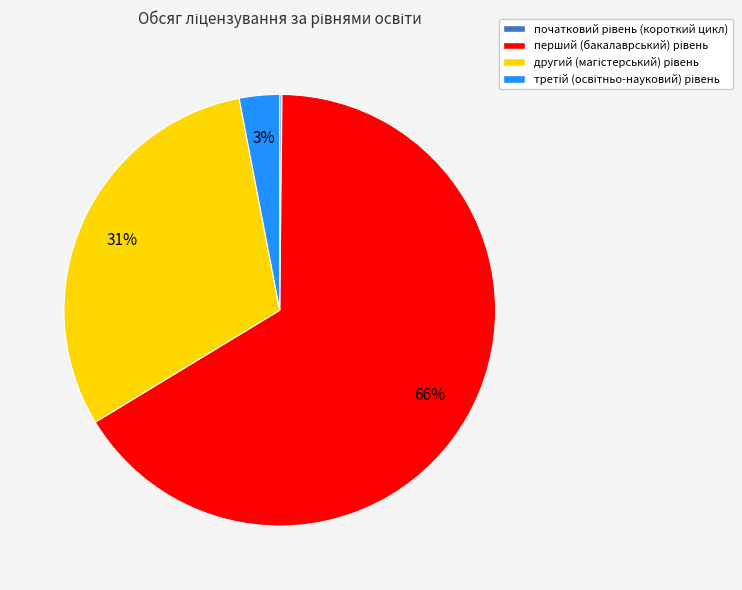

To the nearest percent, what is the difference between the largest and smallest slice percentages?

66%